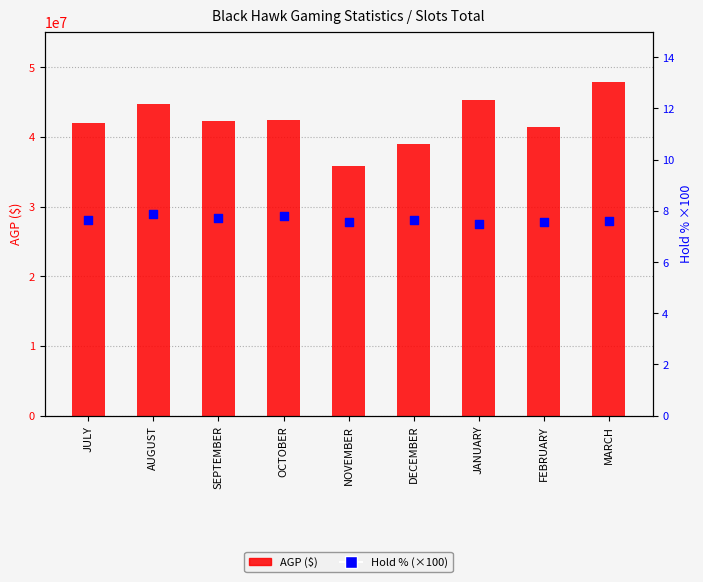

Which series contains the highest Y value?

AGP ($)